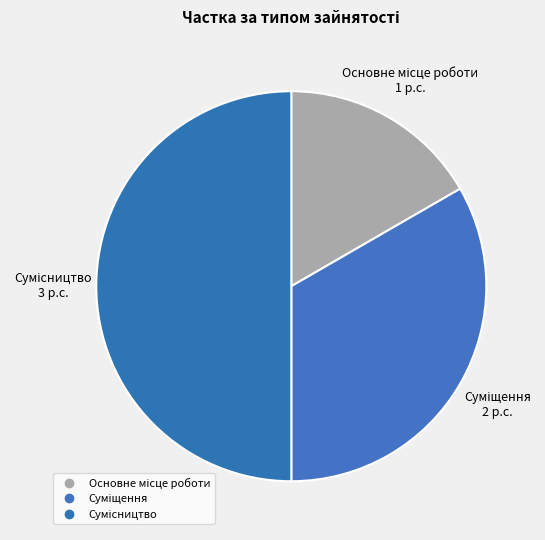

How much of the chart is everything except Сумісництво?

50.0%